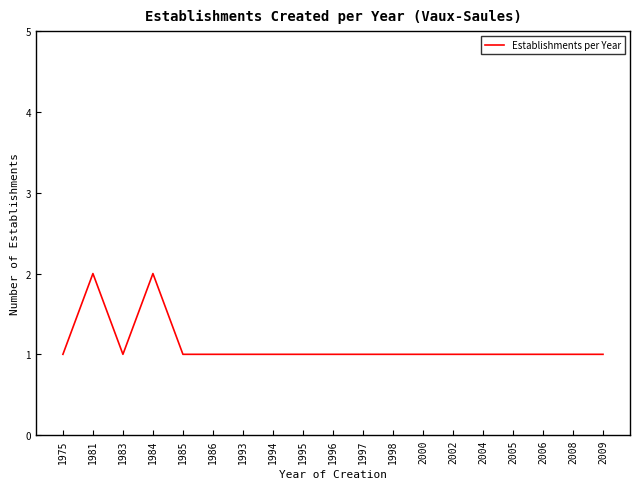

Reading right to left, list all the values displayed in this chart.

2009=1	2008=1	2006=1	2005=1	2004=1	2002=1	2000=1	1998=1	1997=1	1996=1	1995=1	1994=1	1993=1	1986=1	1985=1	1984=2	1983=1	1981=2	1975=1